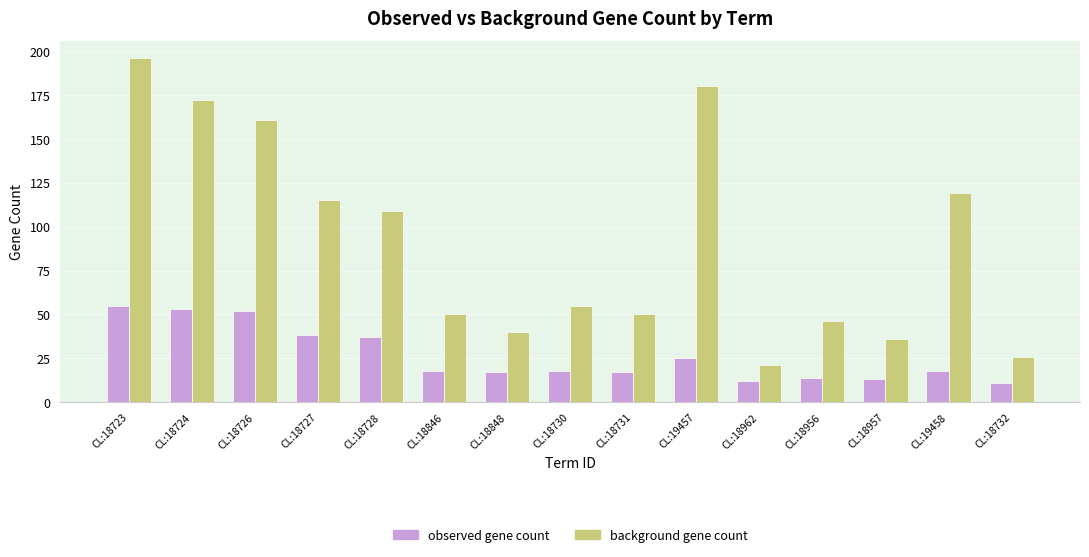

The value of background gene count at CL:18848 is 40. True or false?

True